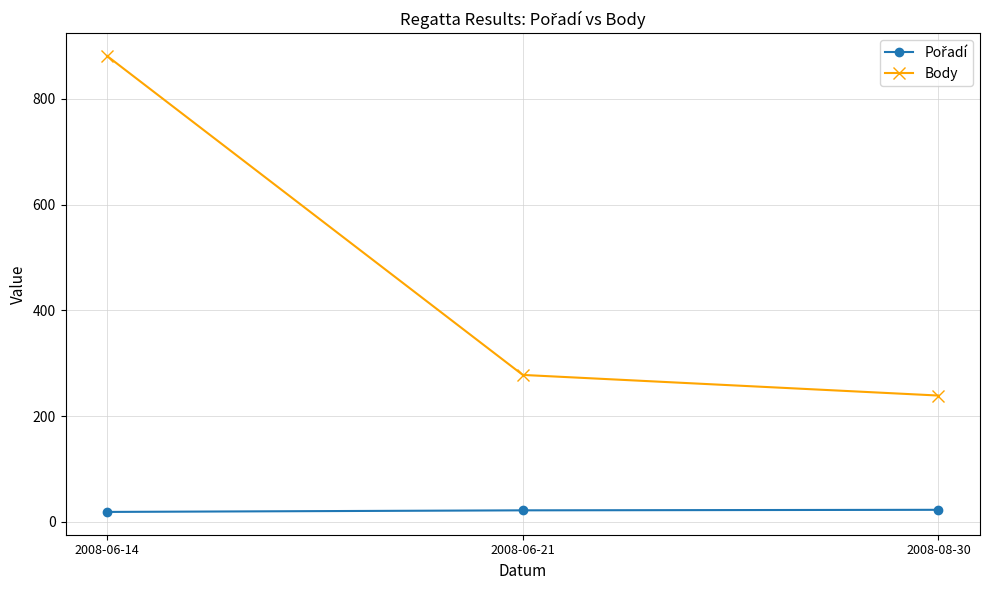

List the labels in order of Body value, largest first.

2008-06-14, 2008-06-21, 2008-08-30